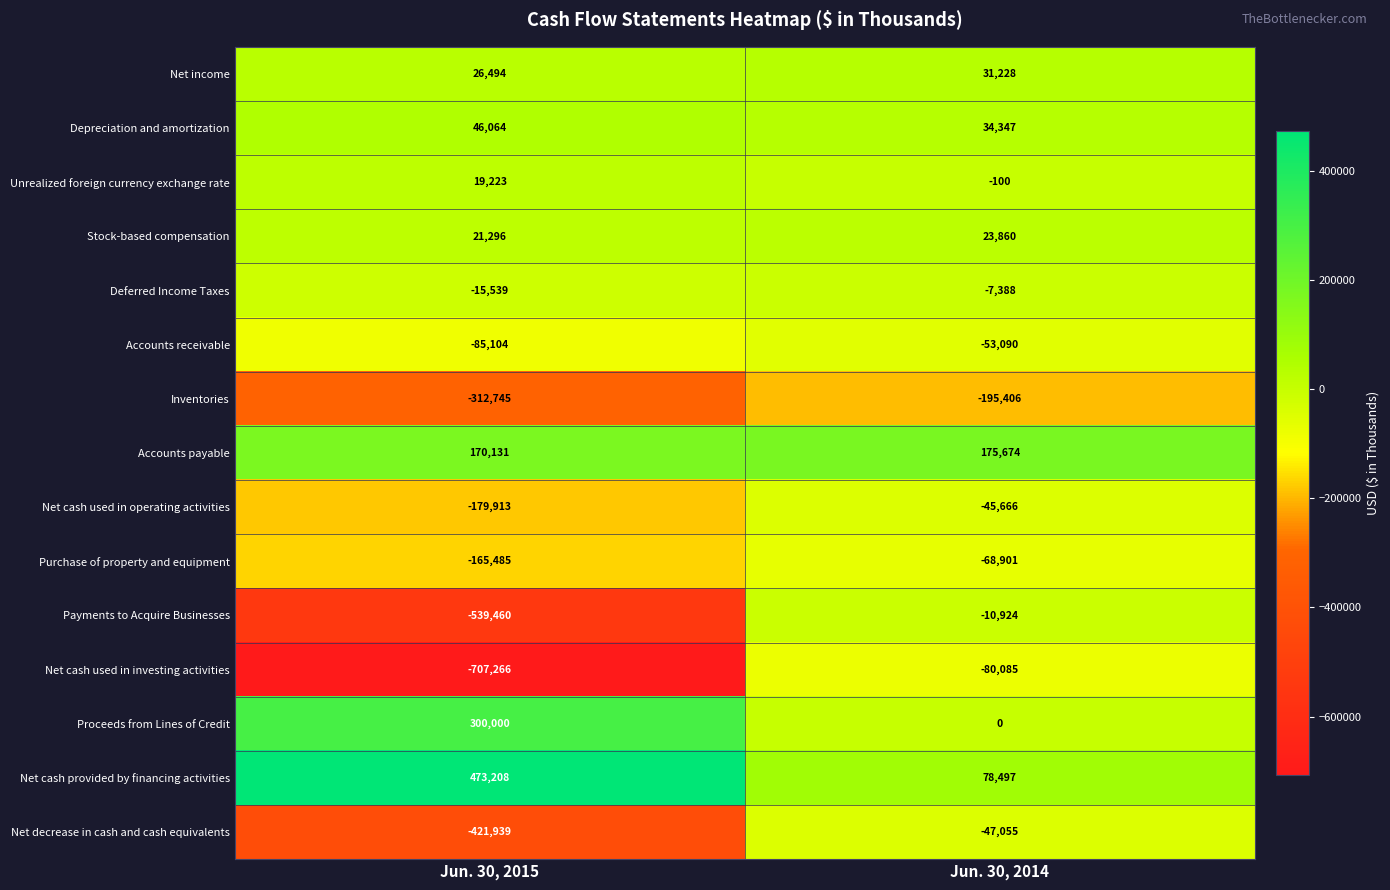

List the series in order of their peak value, highest first.

Net cash provided by financing activities, Proceeds from Lines of Credit, Accounts payable, Depreciation and amortization, Net income, Stock-based compensation, Unrealized foreign currency exchange rate, Deferred Income Taxes, Payments to Acquire Businesses, Net cash used in operating activities, Net decrease in cash and cash equivalents, Accounts receivable, Purchase of property and equipment, Net cash used in investing activities, Inventories